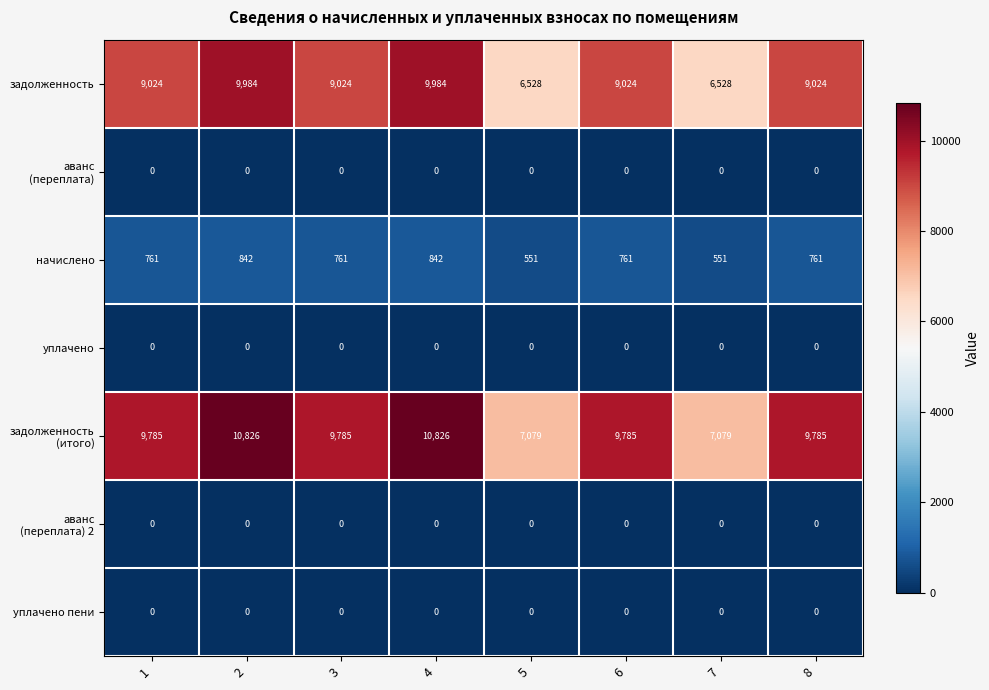

What is the average value of the задолженность series?

8640